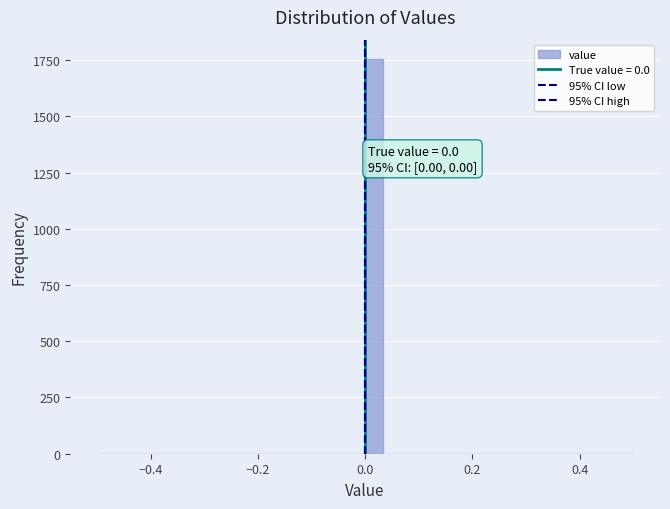

Read against the x-axis, roughly where is the centre of the tallest bar?

0.02